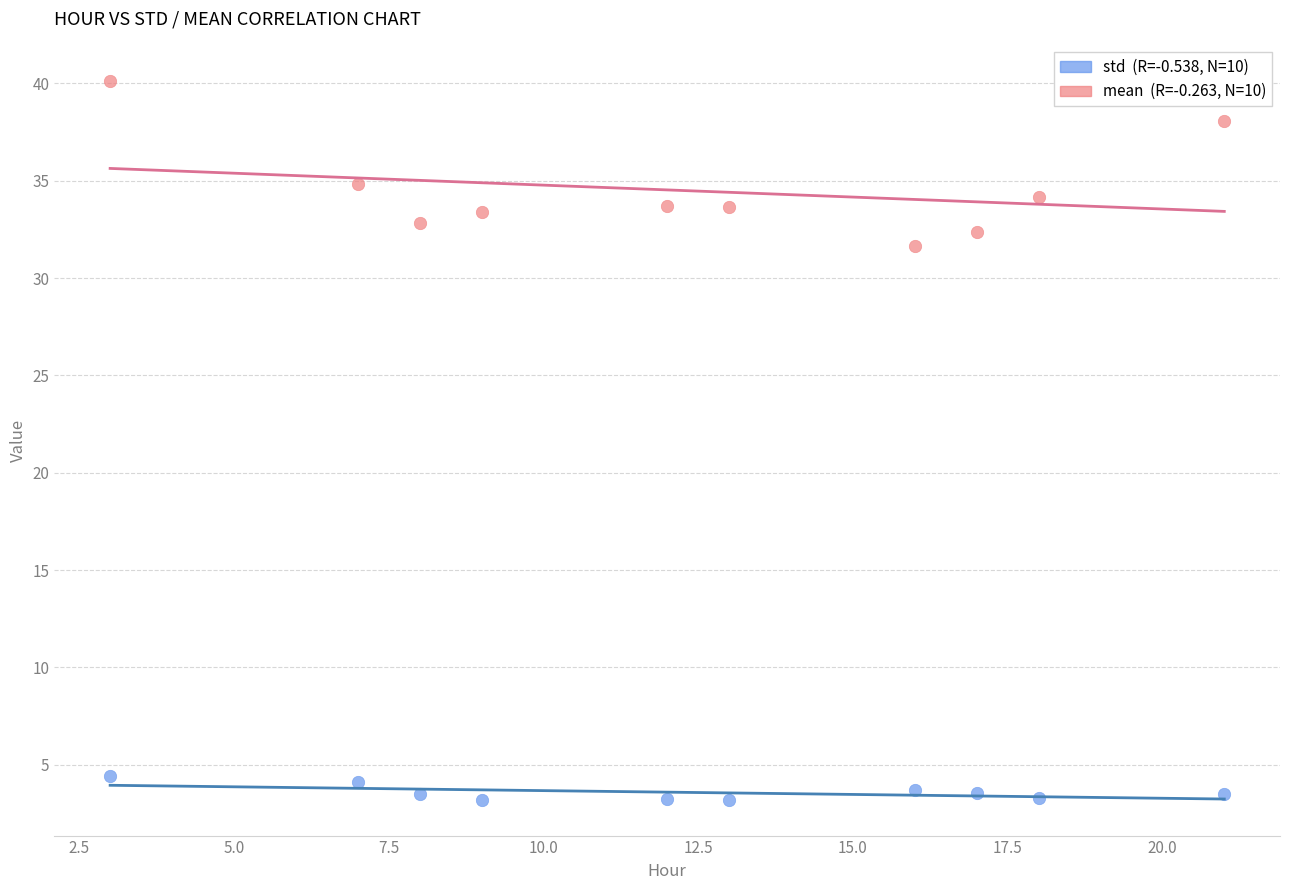

Across all data points, what is the range of Y values (max minus min)?

36.9